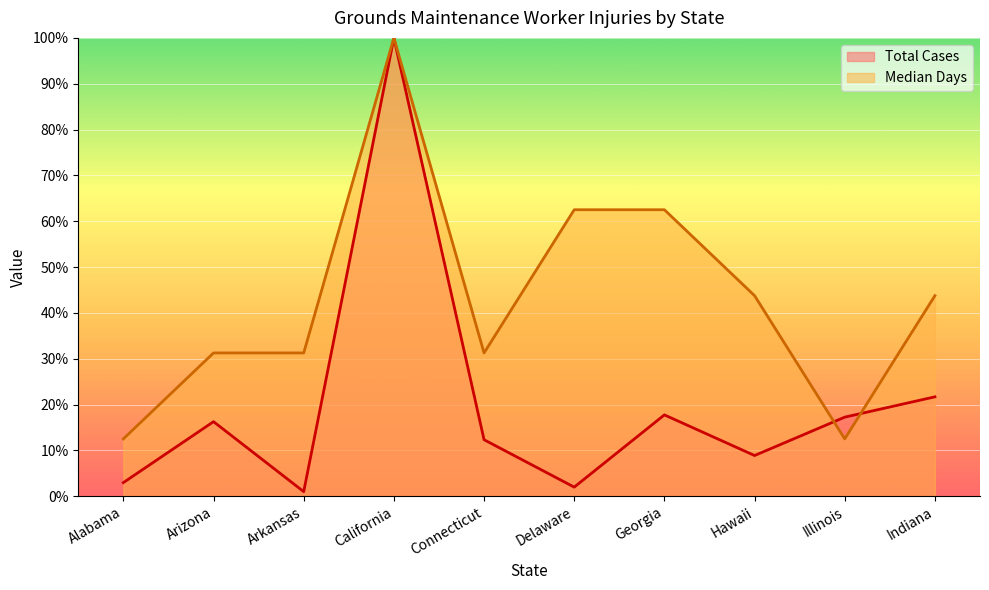

What is the sum of the Total Cases values at California and Arkansas?

101.0